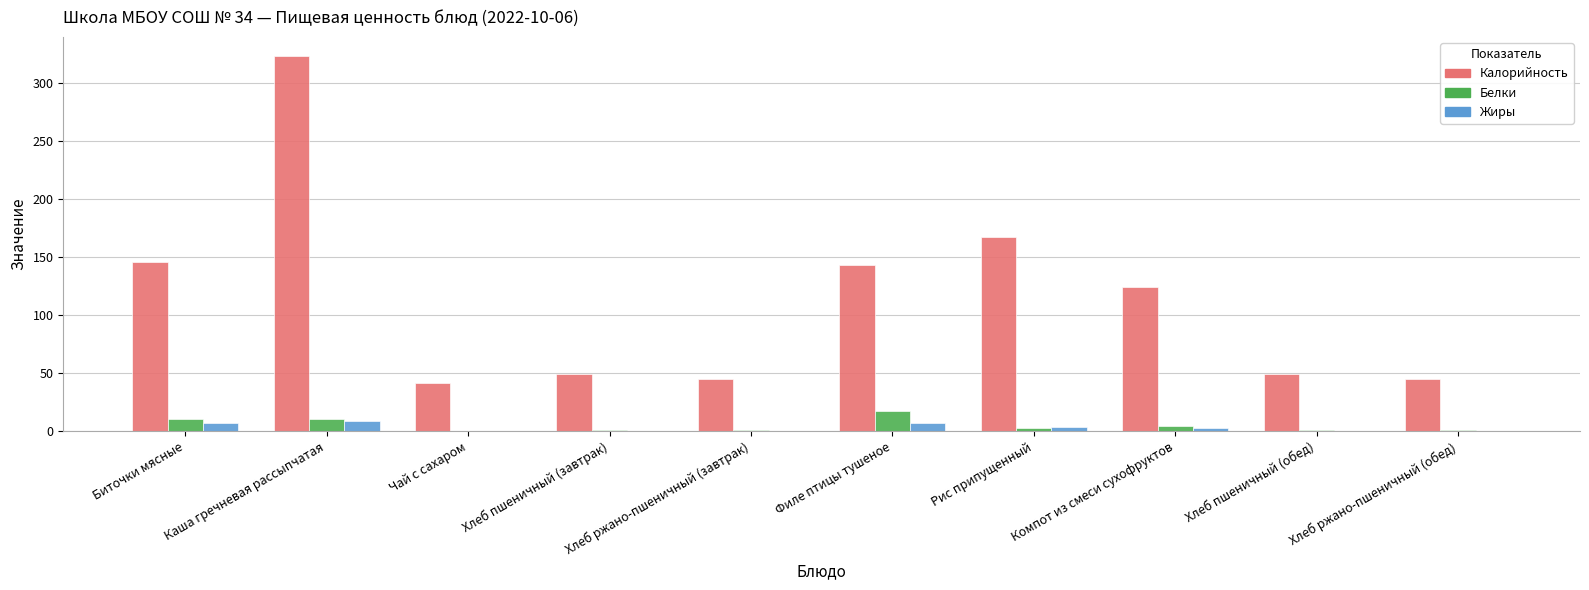

What value does the Калорийность series have at Хлеб пшеничный (обед)?

49.8